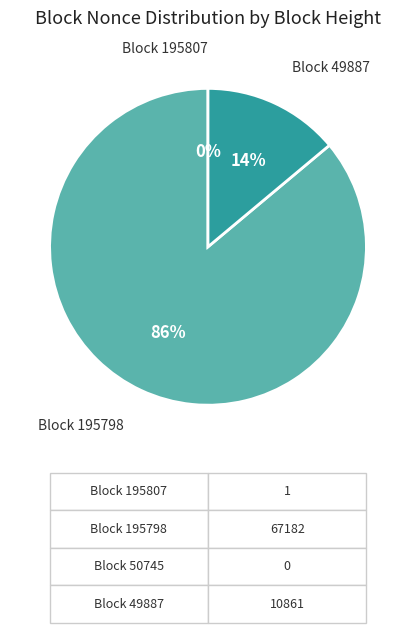

Is there a majority slice in this chart?

Yes